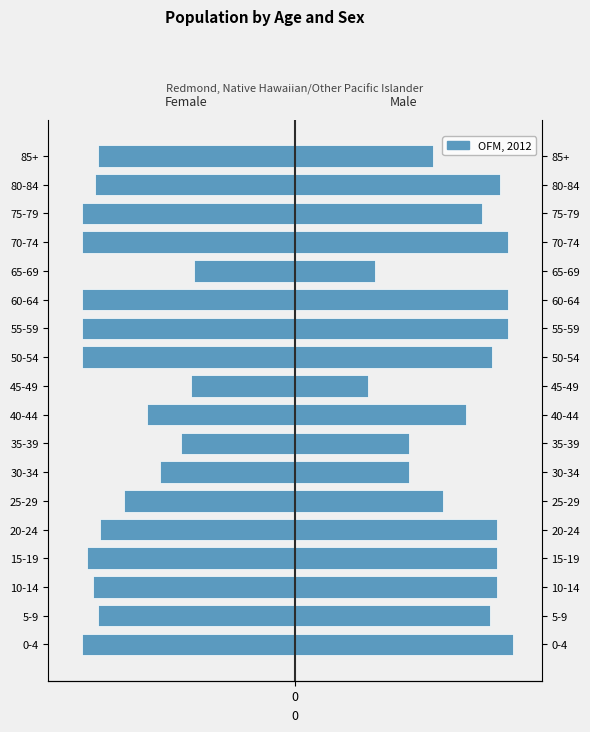

What is the value of the 8th bar from the left?

-44